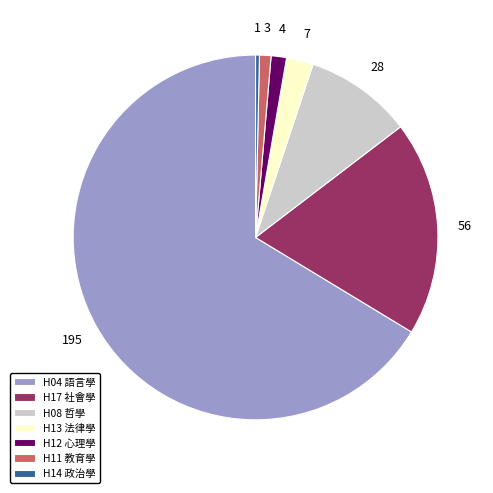

Do H11 教育學 and H08 哲學 together represent more than half of the pie?

No